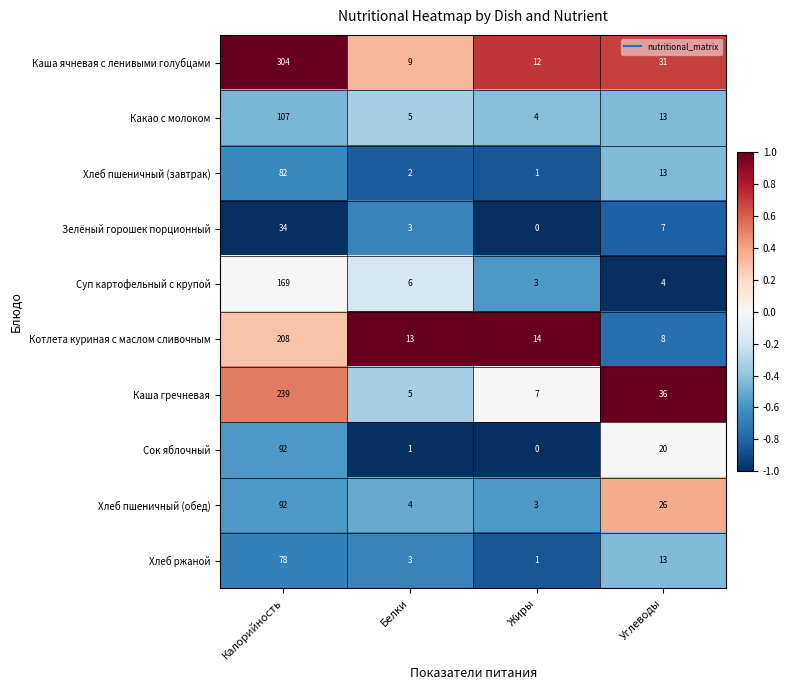

The value of Сок яблочный at Белки is 1. True or false?

True